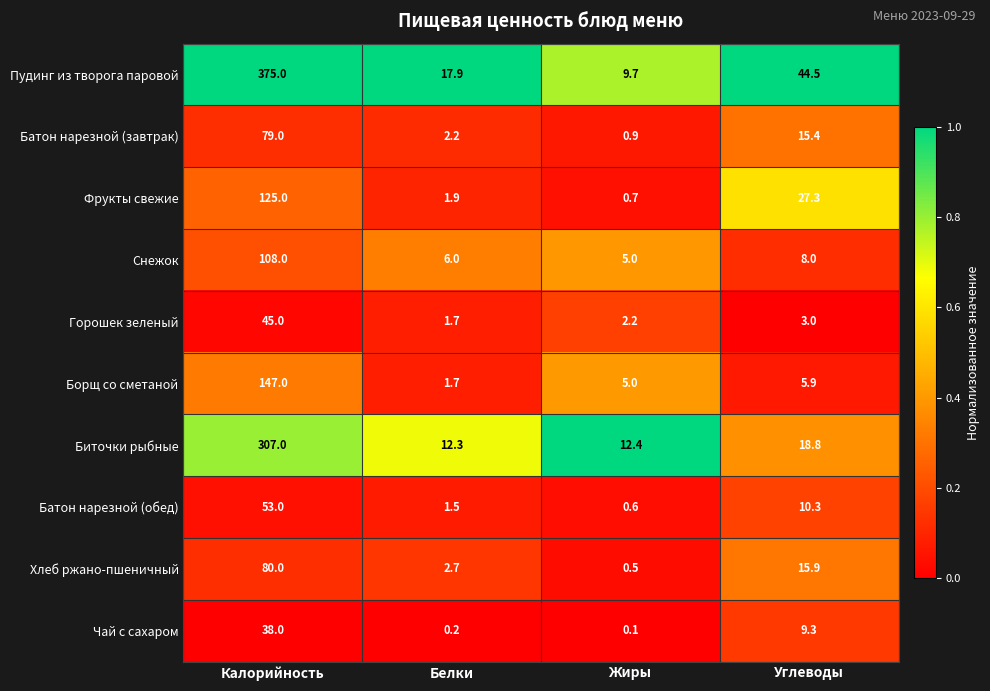

List the series in order of their peak value, highest first.

Пудинг из творога паровой, Биточки рыбные, Борщ со сметаной, Фрукты свежие, Снежок, Хлеб ржано-пшеничный, Батон нарезной (завтрак), Батон нарезной (обед), Горошек зеленый, Чай с сахаром